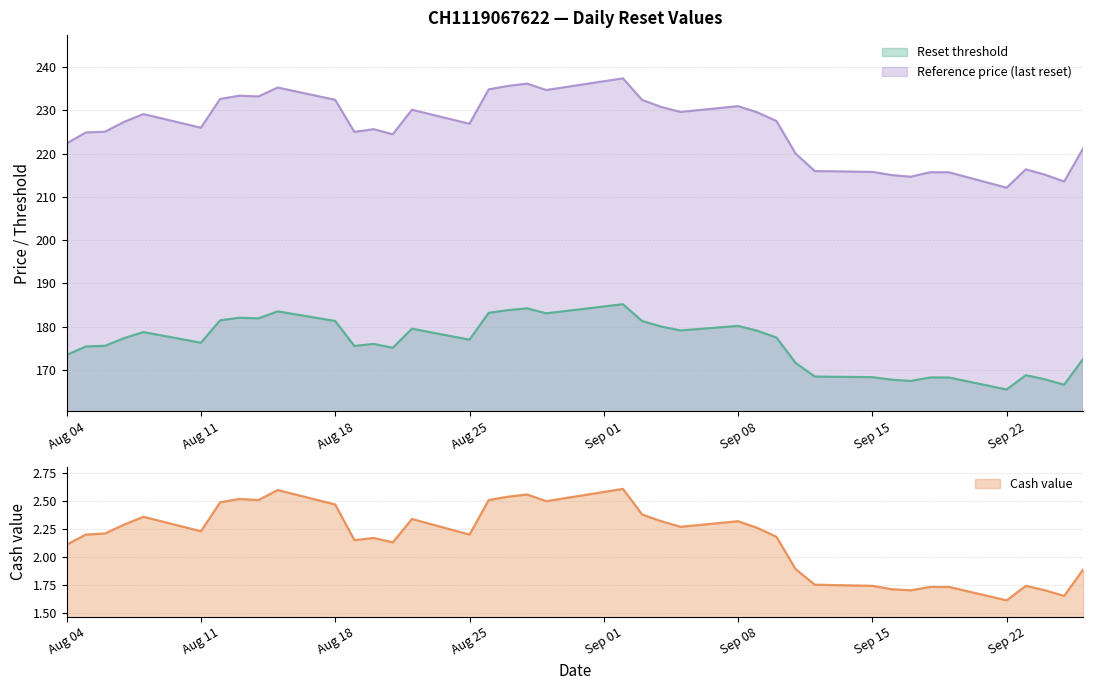

What position from the right is 2025-08-22?

25